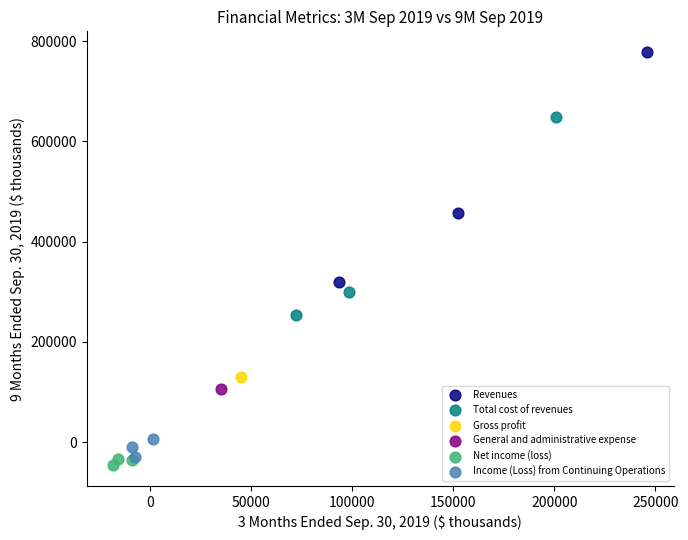

What are all the series names shown in the legend?

Revenues, Total cost of revenues, Gross profit, General and administrative expense, Net income (loss), Income (Loss) from Continuing Operations